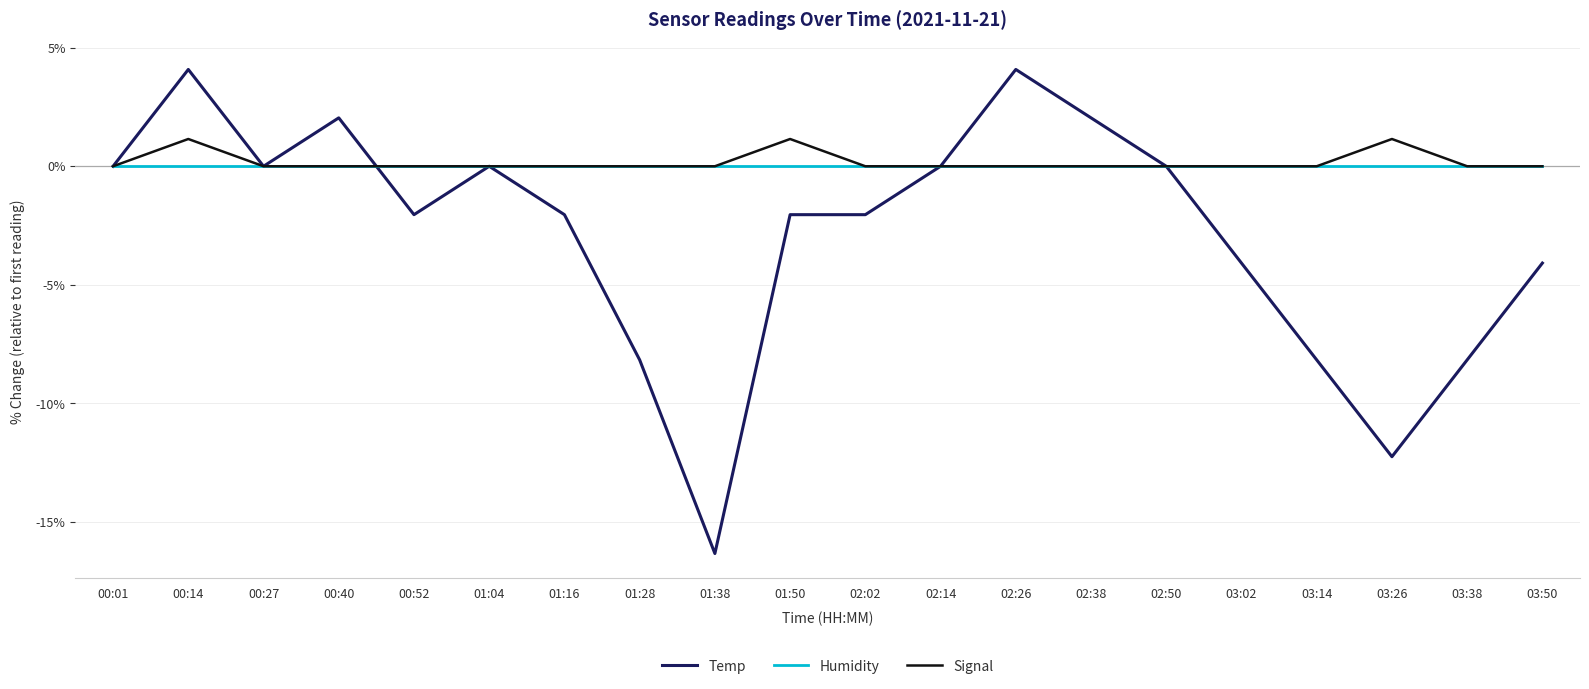

The value of Temp at 00:14 is 4.1. True or false?

True